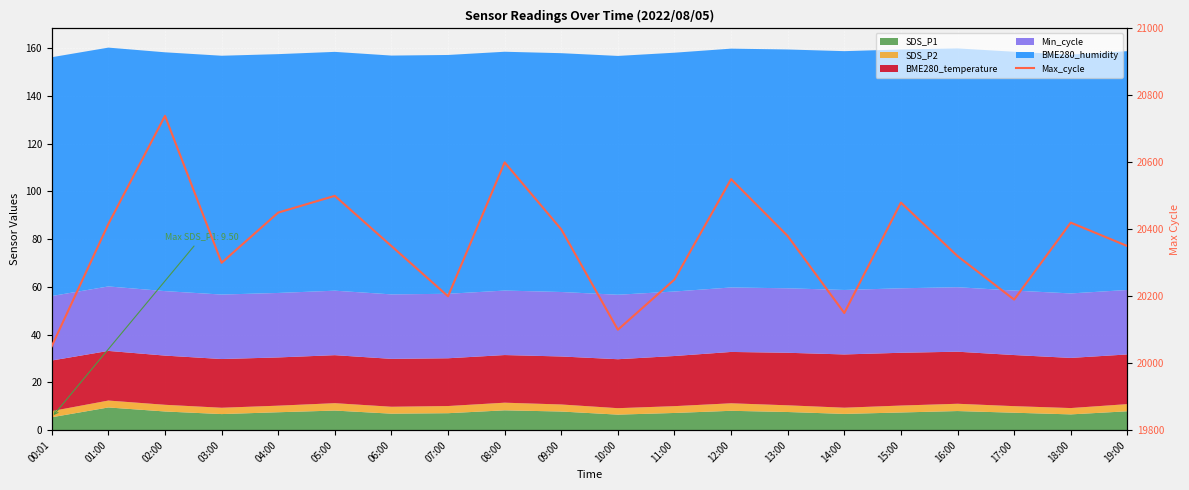

What is the label of the 1st point from the left?

00:01